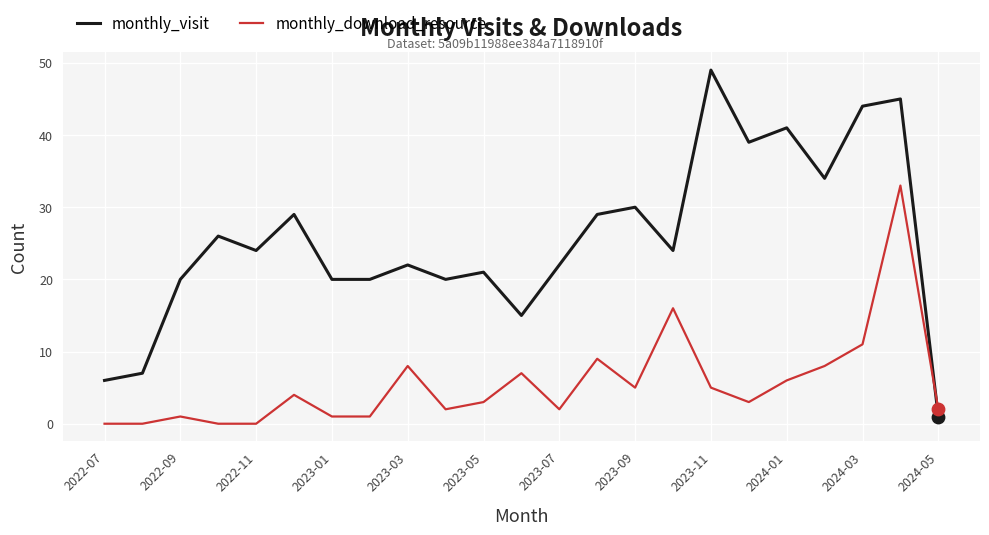

Which series has the largest total across all categories?

monthly_visit